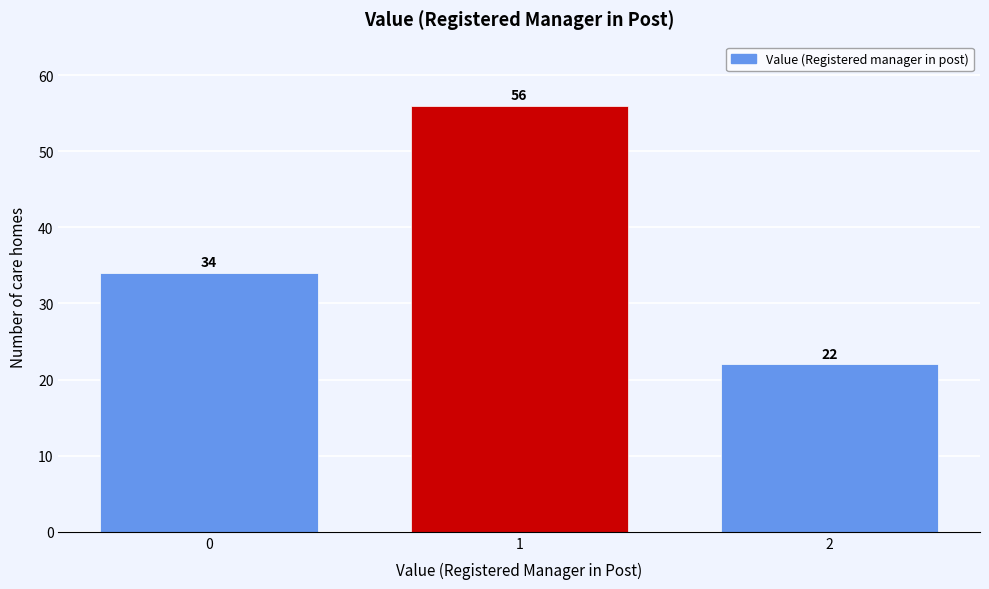

Reading left to right, what are all the values shown in this chart?

0=34	1=56	2=22